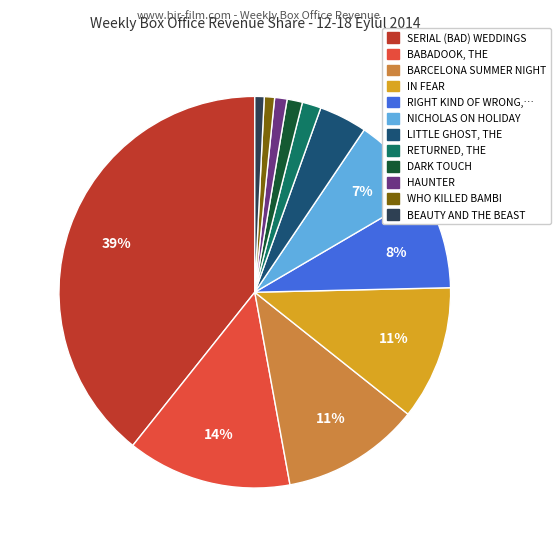

To the nearest percent, what is the average slice percentage?

8%